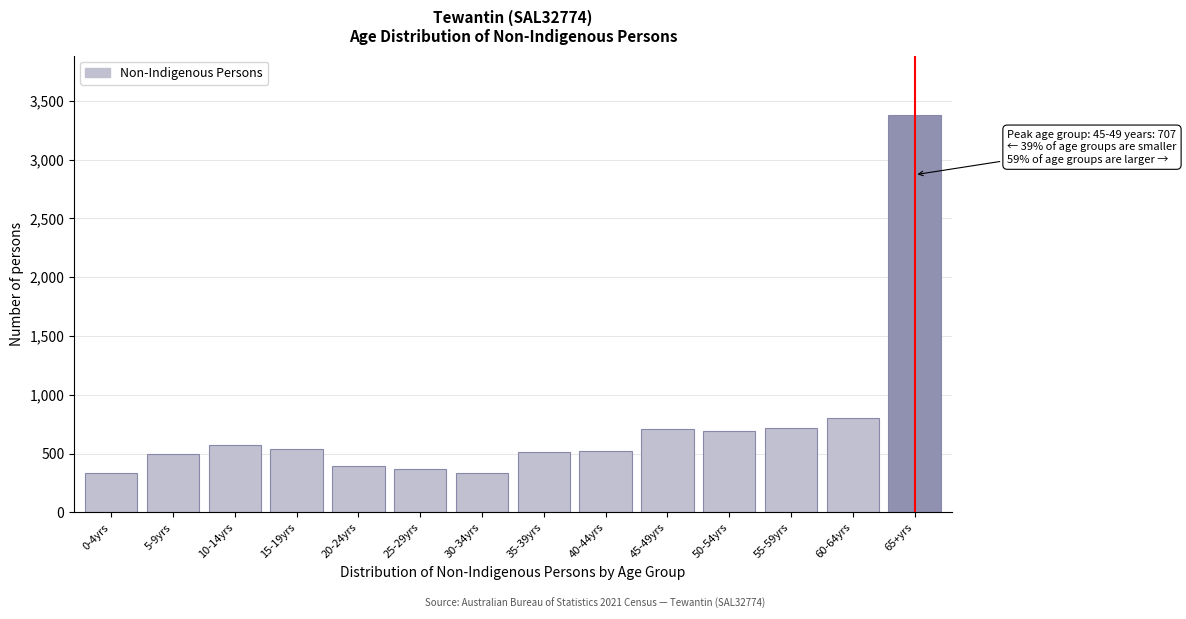

What is the value of the 13th bar from the left?

805